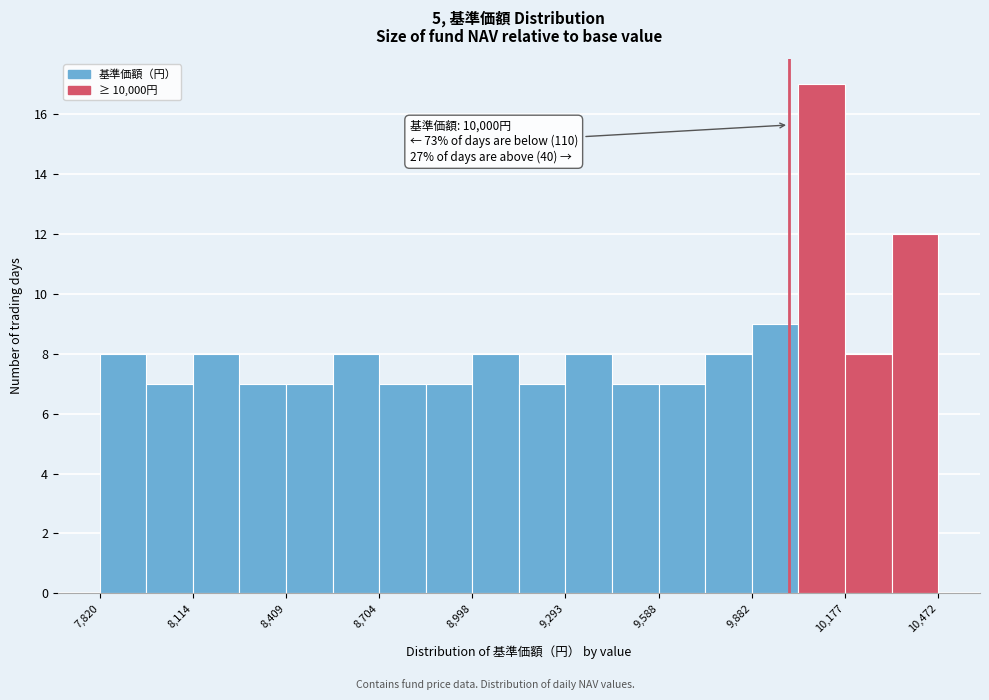

Read against the x-axis, roughly where is the centre of the tallest bar?

10100